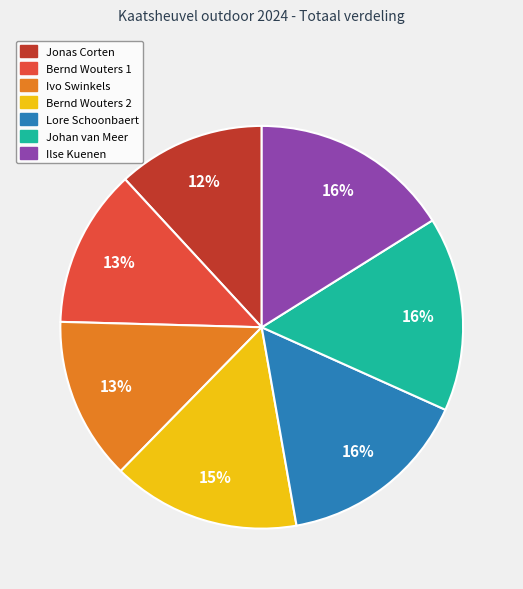

How many slices are in this pie chart?

7